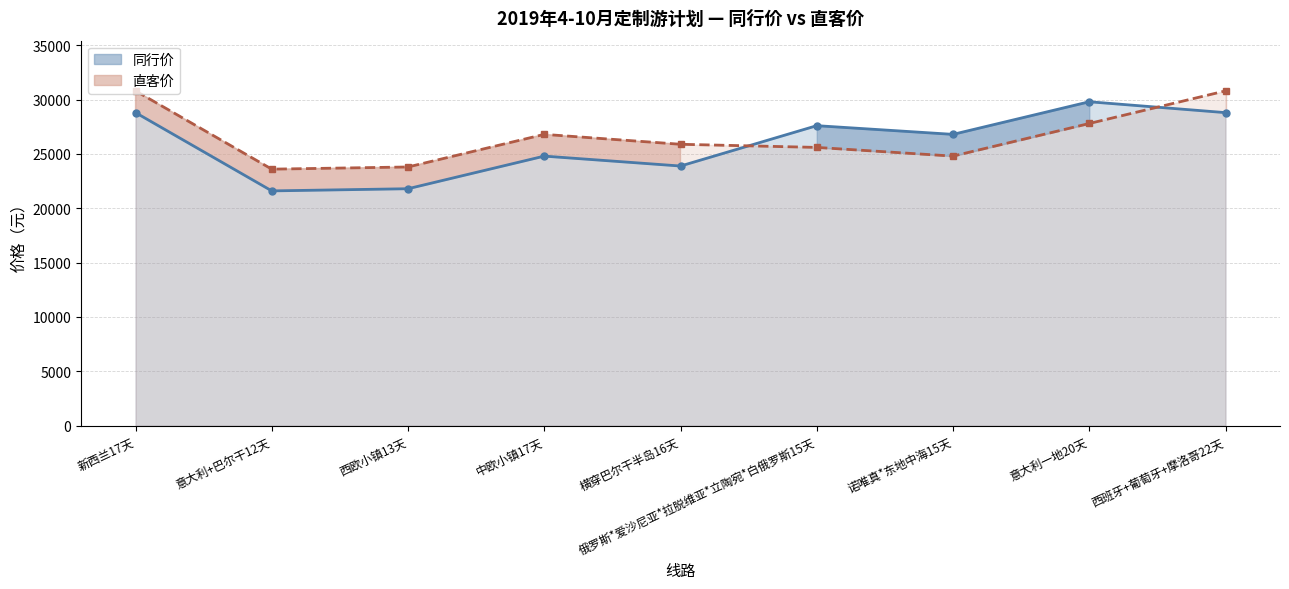

Rank the series by their average value, from highest to lowest.

直客价 线, 同行价 线